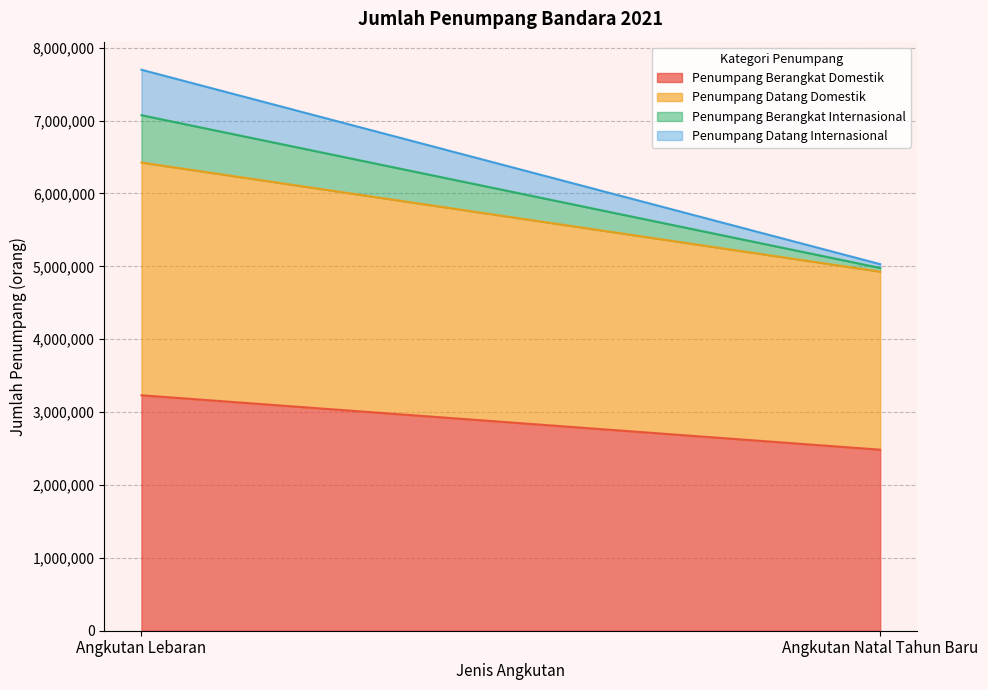

What is the approximate value of Penumpang Datang Internasional at Angkutan Natal Tahun Baru, to the nearest 100?

52100